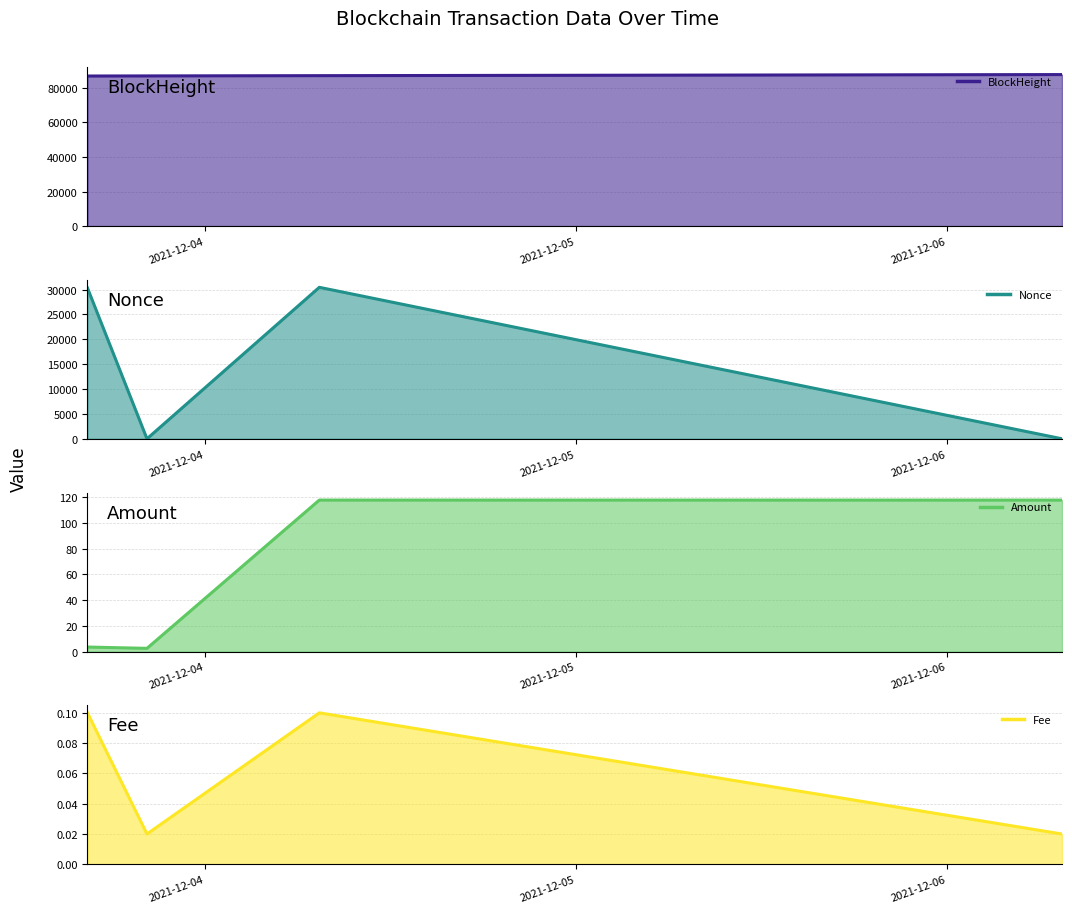

Between 2021-12-04 and 2021-12-05, which series saw the biggest shift?

Nonce line